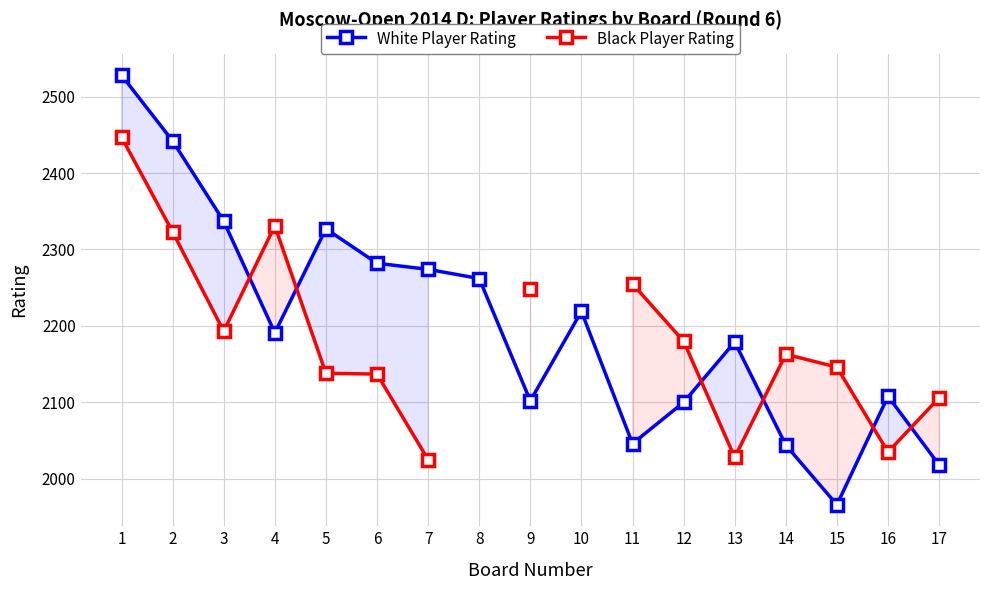

Between 2 and 4, which series saw the biggest shift?

White Player Rating